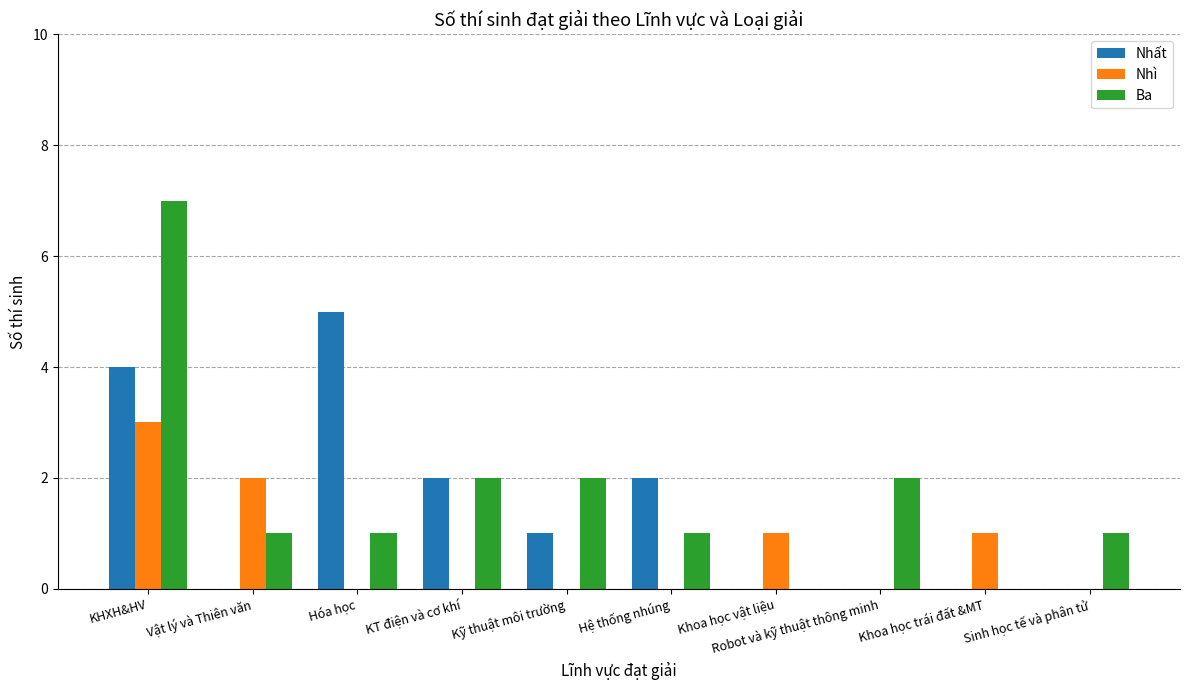

What value does the Ba series have at Sinh học tế và phân tử?

1